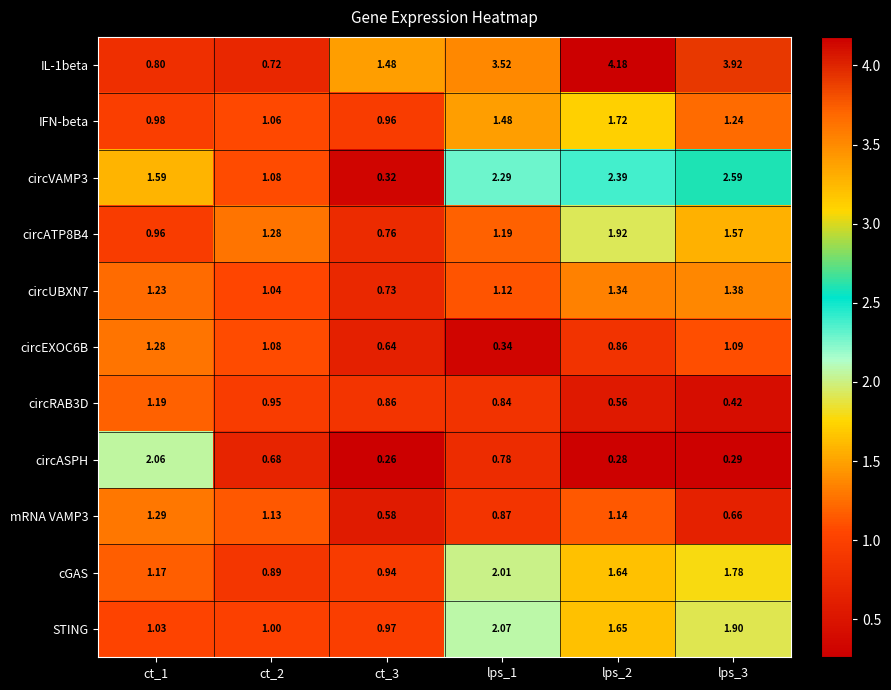

Is the value of mRNA VAMP3 at ct_3 greater than the value of circEXOC6B at ct_1?

No